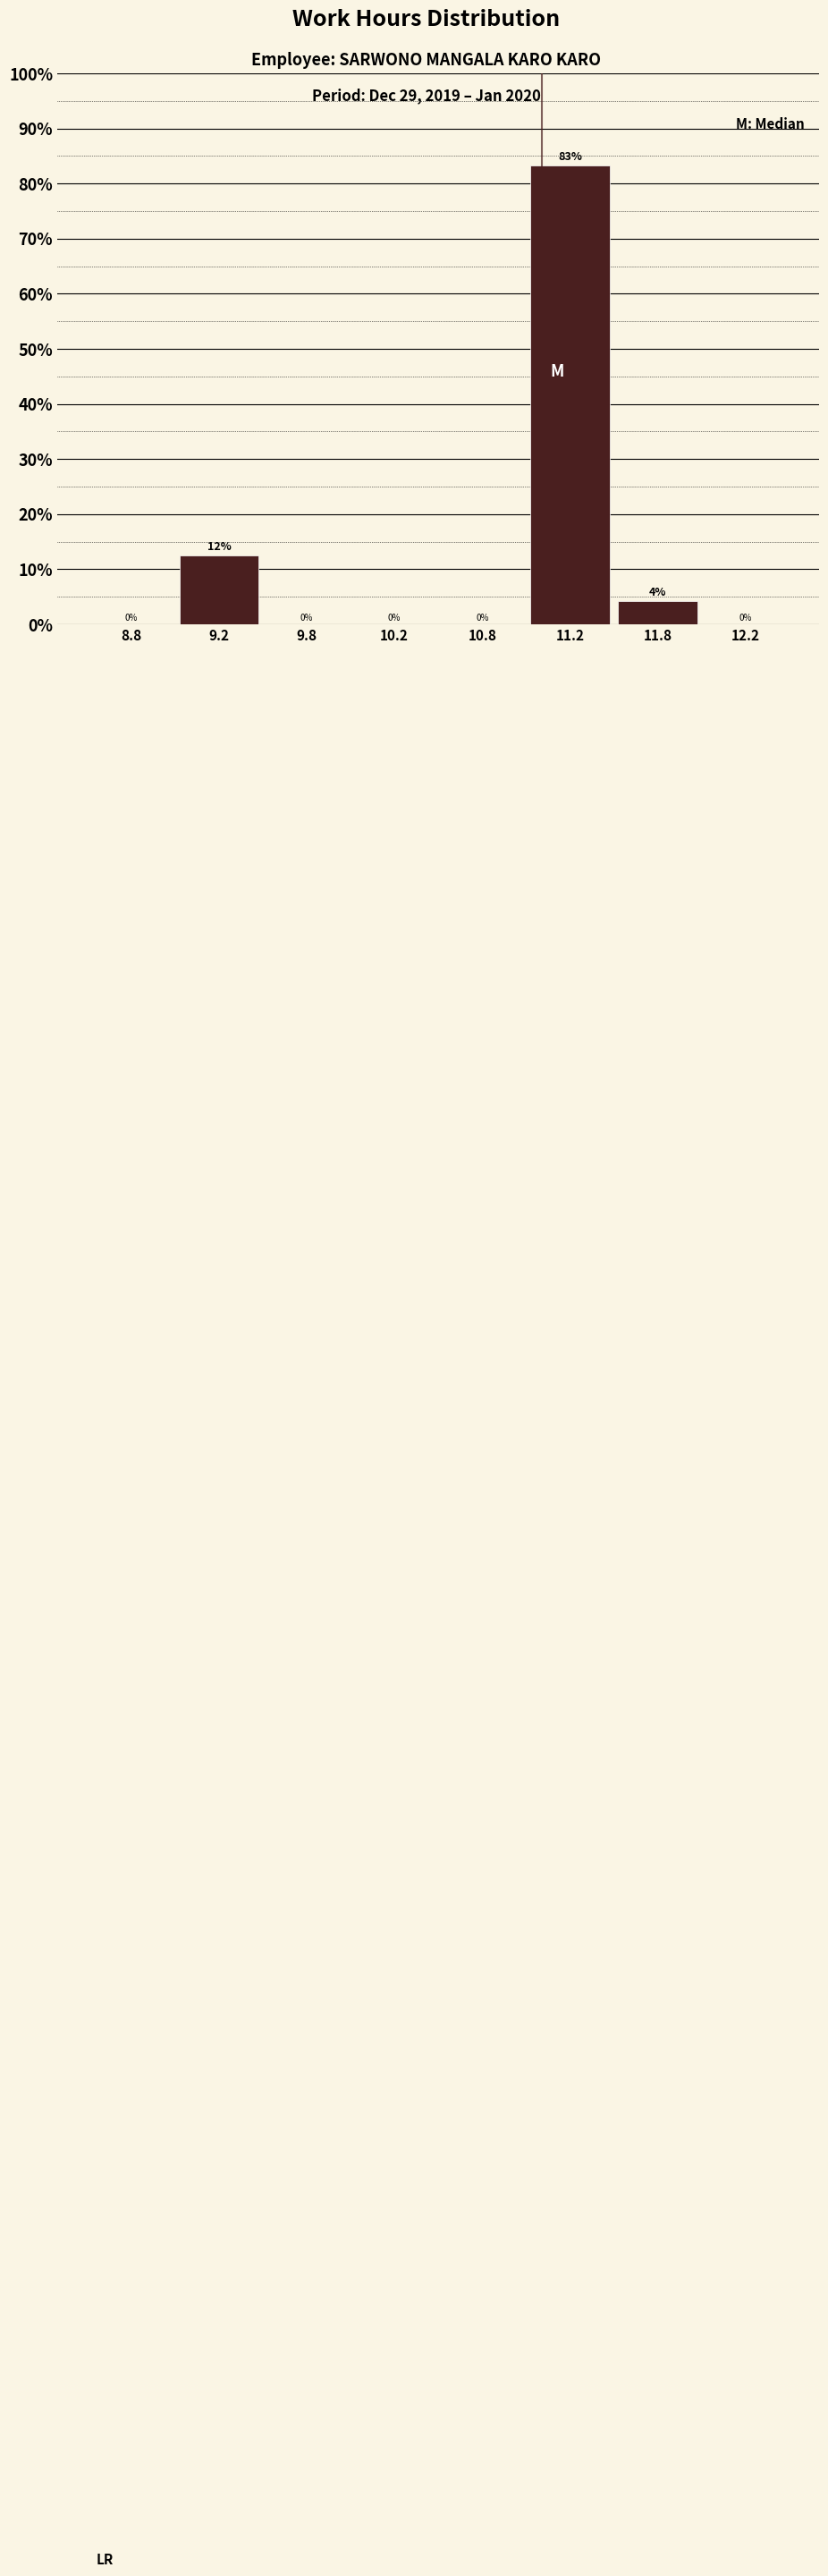

The value at 11.2 is 132.7. True or false?

False